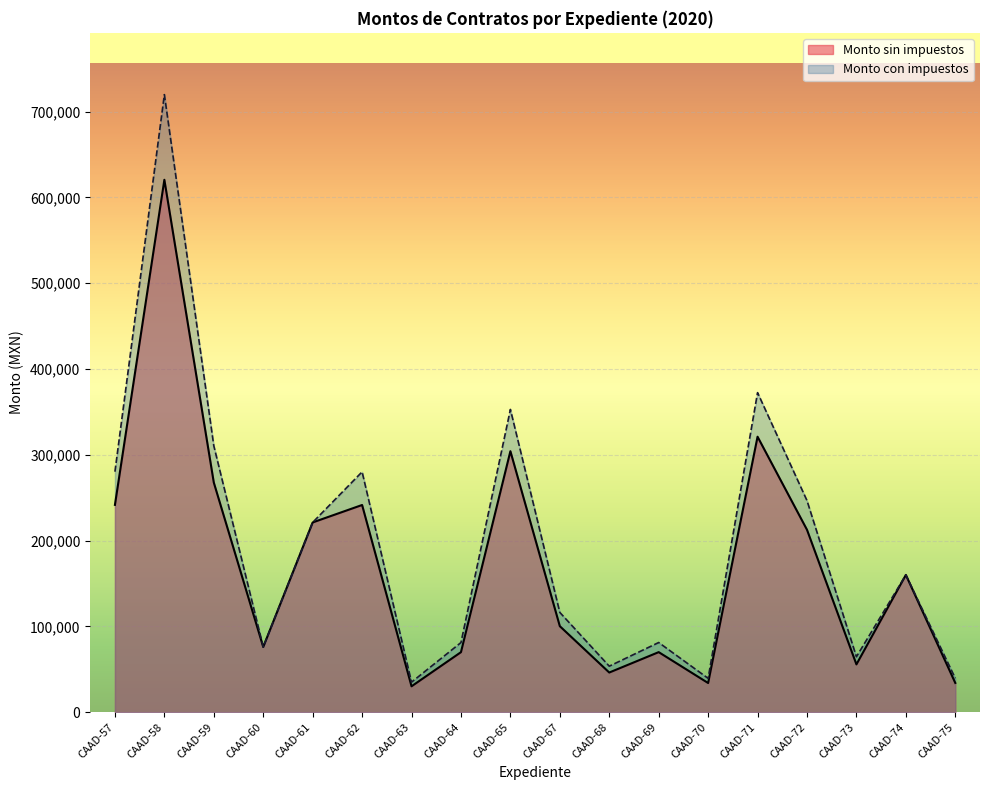

List the labels in order of Monto sin impuestos value, smallest first.

CAAD-63, CAAD-70, CAAD-75, CAAD-68, CAAD-73, CAAD-64, CAAD-69, CAAD-60, CAAD-67, CAAD-74, CAAD-72, CAAD-61, CAAD-62, CAAD-57, CAAD-59, CAAD-65, CAAD-71, CAAD-58